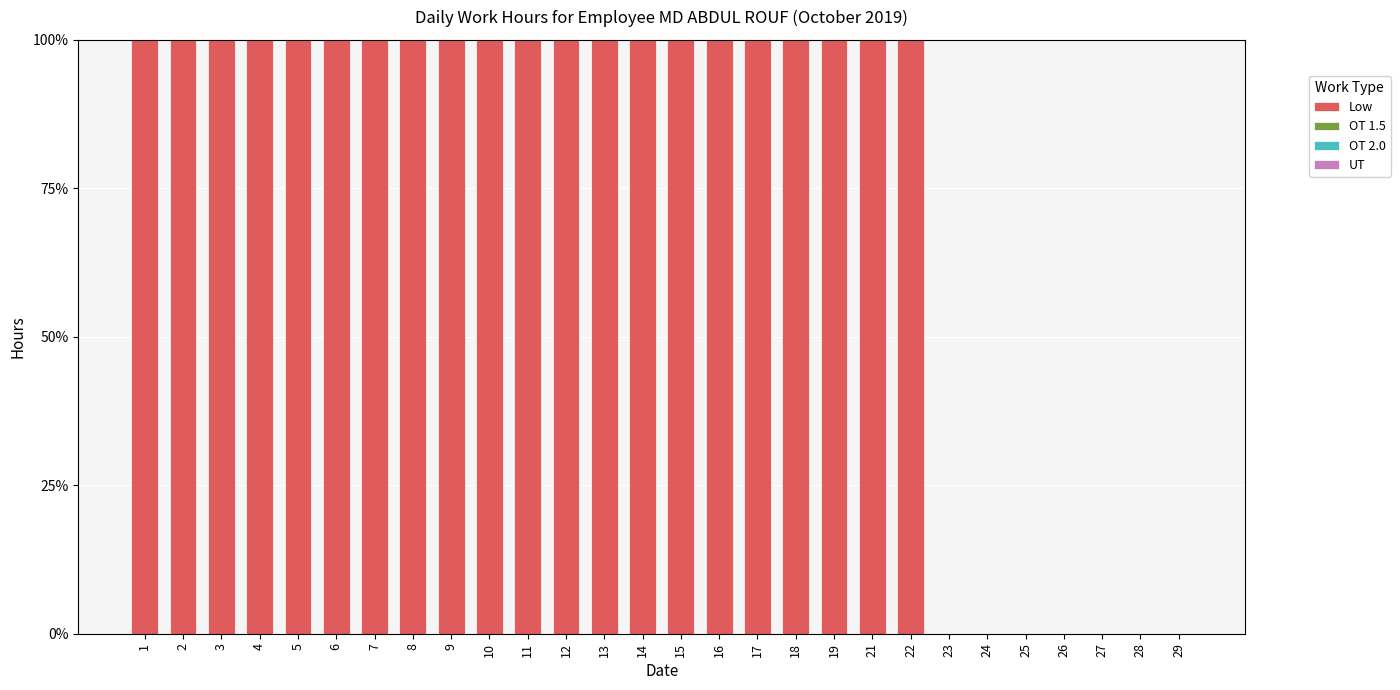

Reading right to left, what are all the values shown in this chart?

29=0	28=0	27=0	26=0	25=0	24=0	23=0	22=100	21=100	19=100	18=100	17=100	16=100	15=100	14=100	13=100	12=100	11=100	10=100	9=100	8=100	7=100	6=100	5=100	4=100	3=100	2=100	1=100